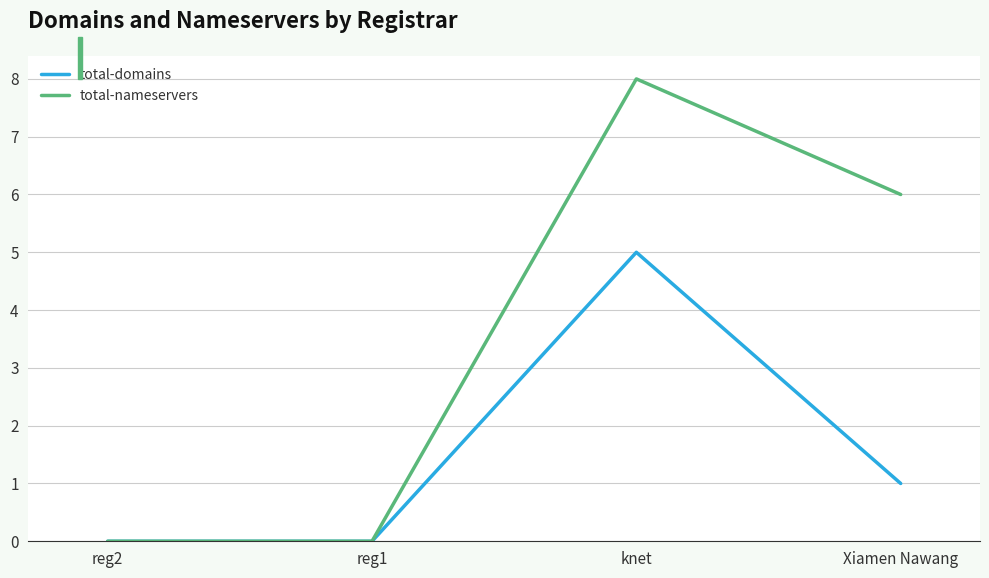

At which category is the sum across all series the highest?

knet